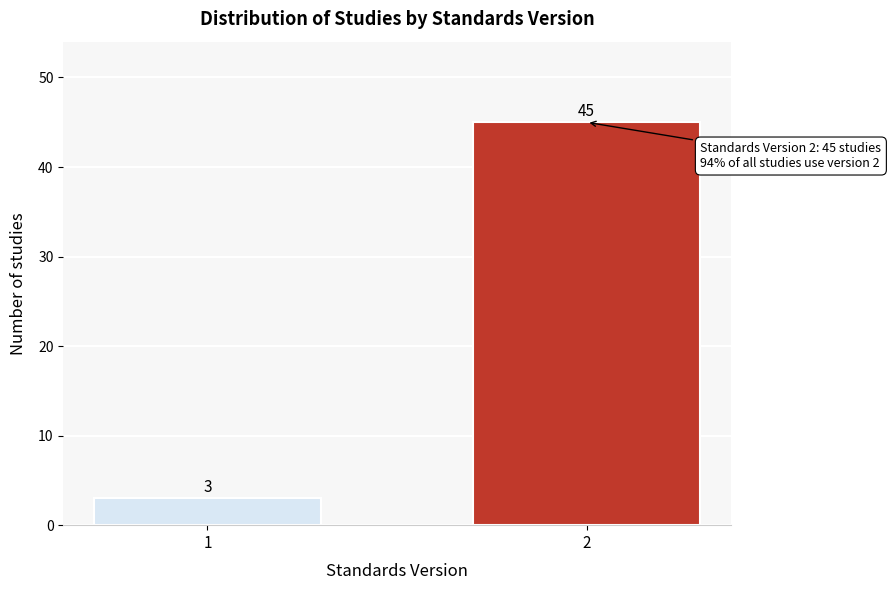

Reading left to right, what are all the values shown in this chart?

1=3	2=45